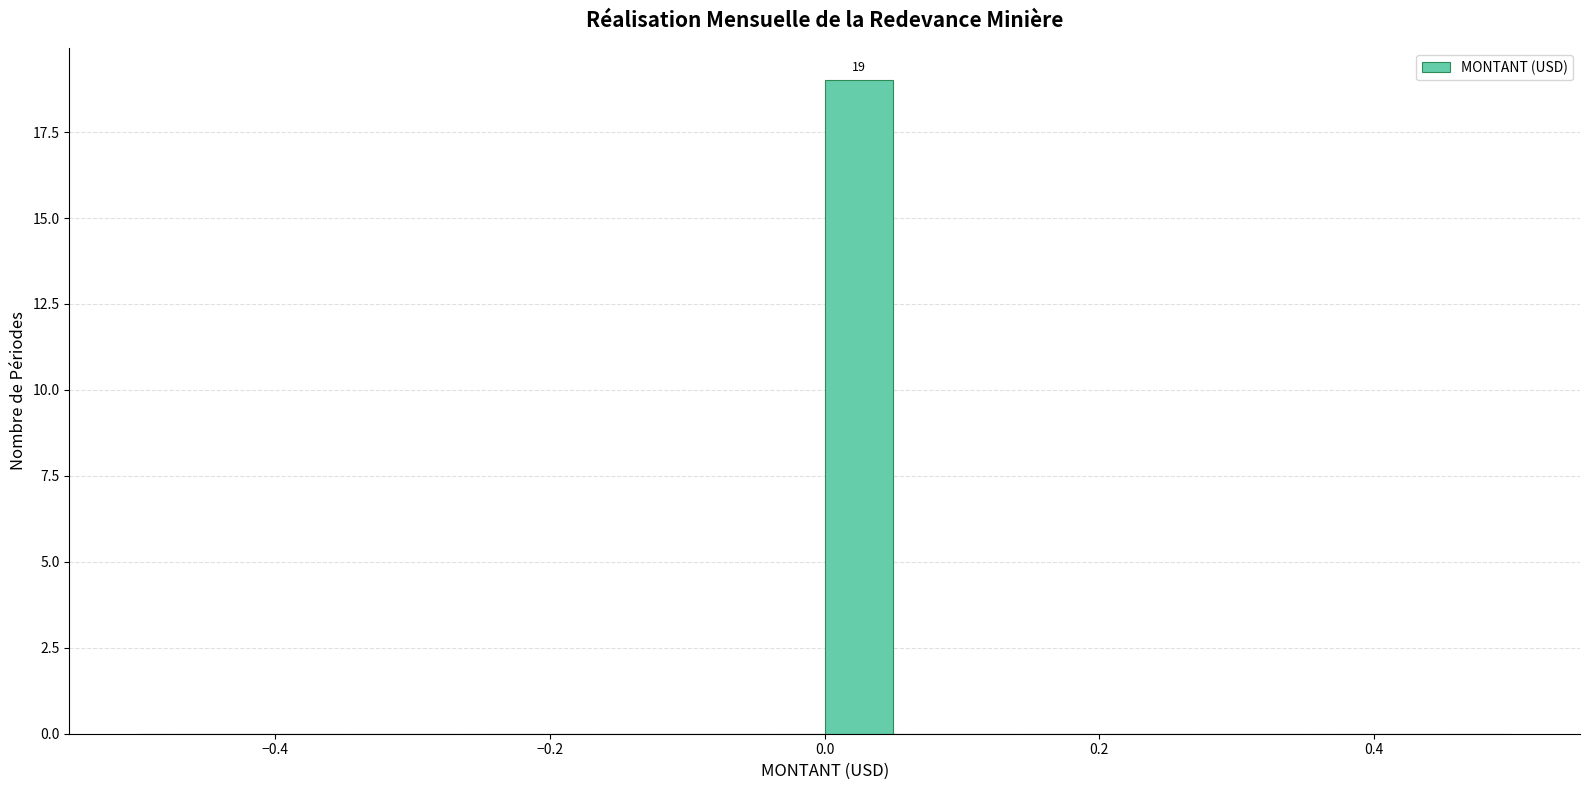

Read against the x-axis, roughly where is the centre of the tallest bar?

0.02